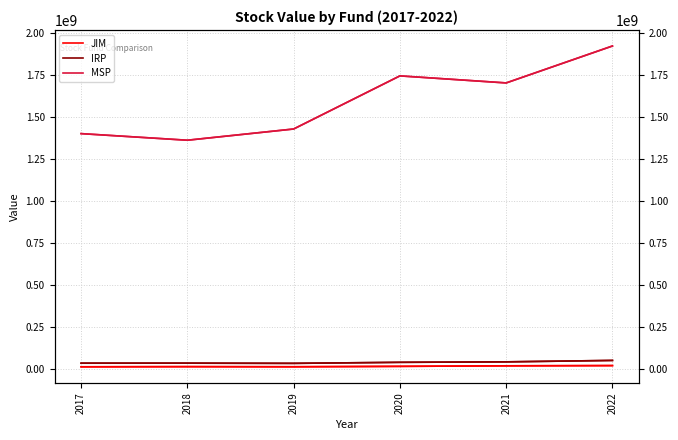

What is the minimum value for MSP?

1361286806.8